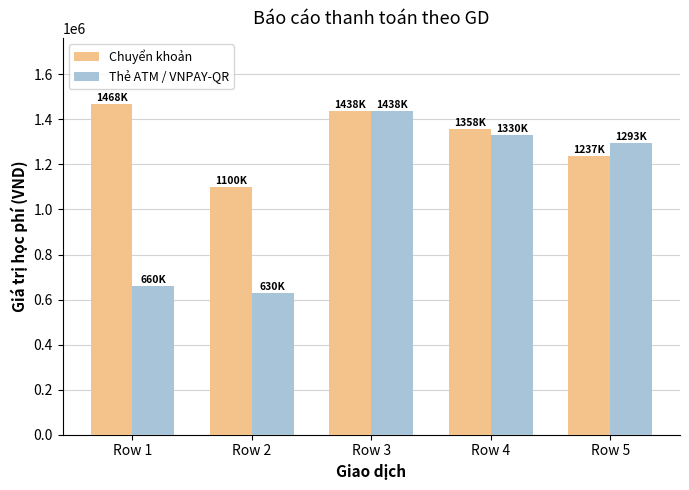

Are the bars horizontal?

No